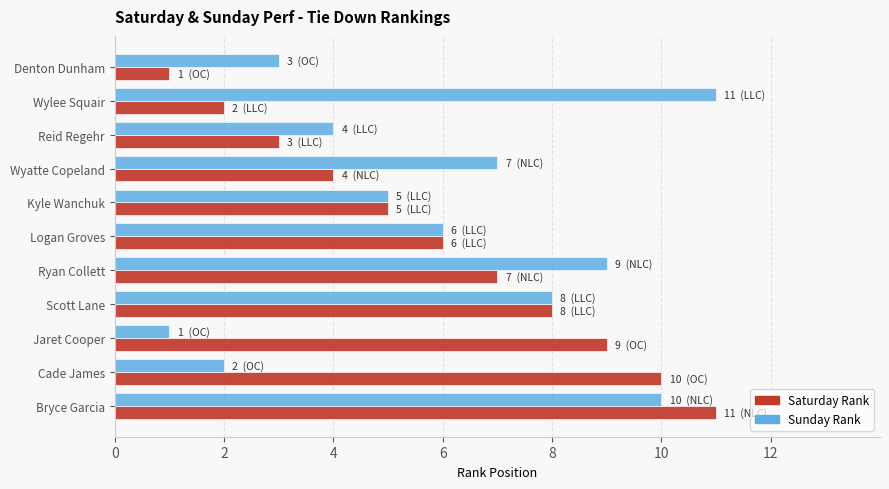

What is the maximum value for Sunday Rank?

11